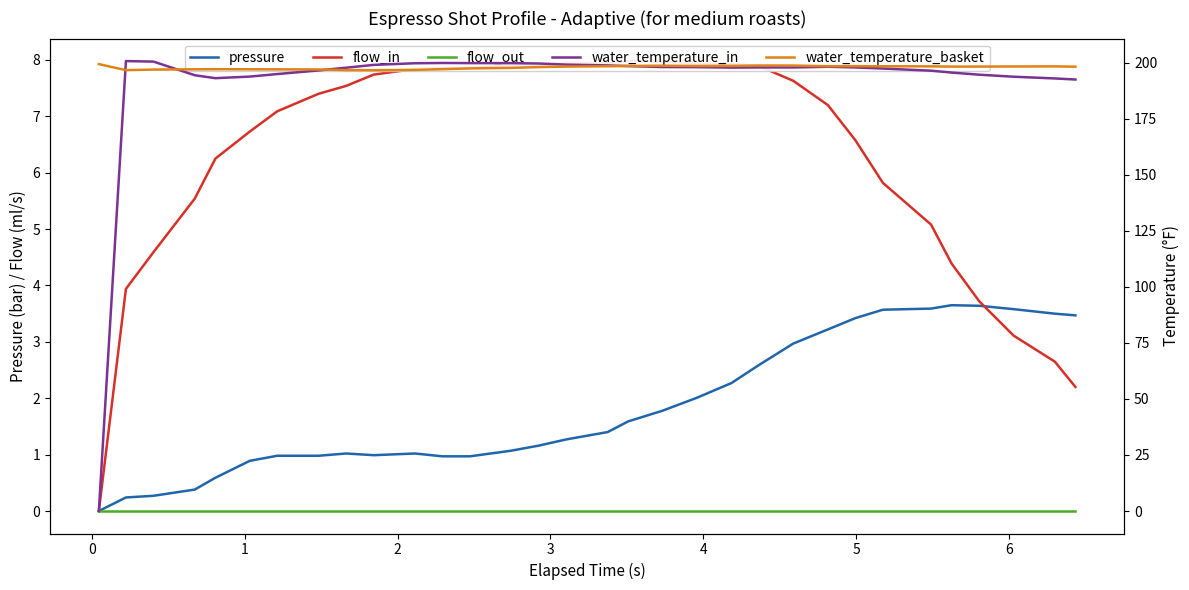

What is the sum of all water_temperature_in values?

6116.2